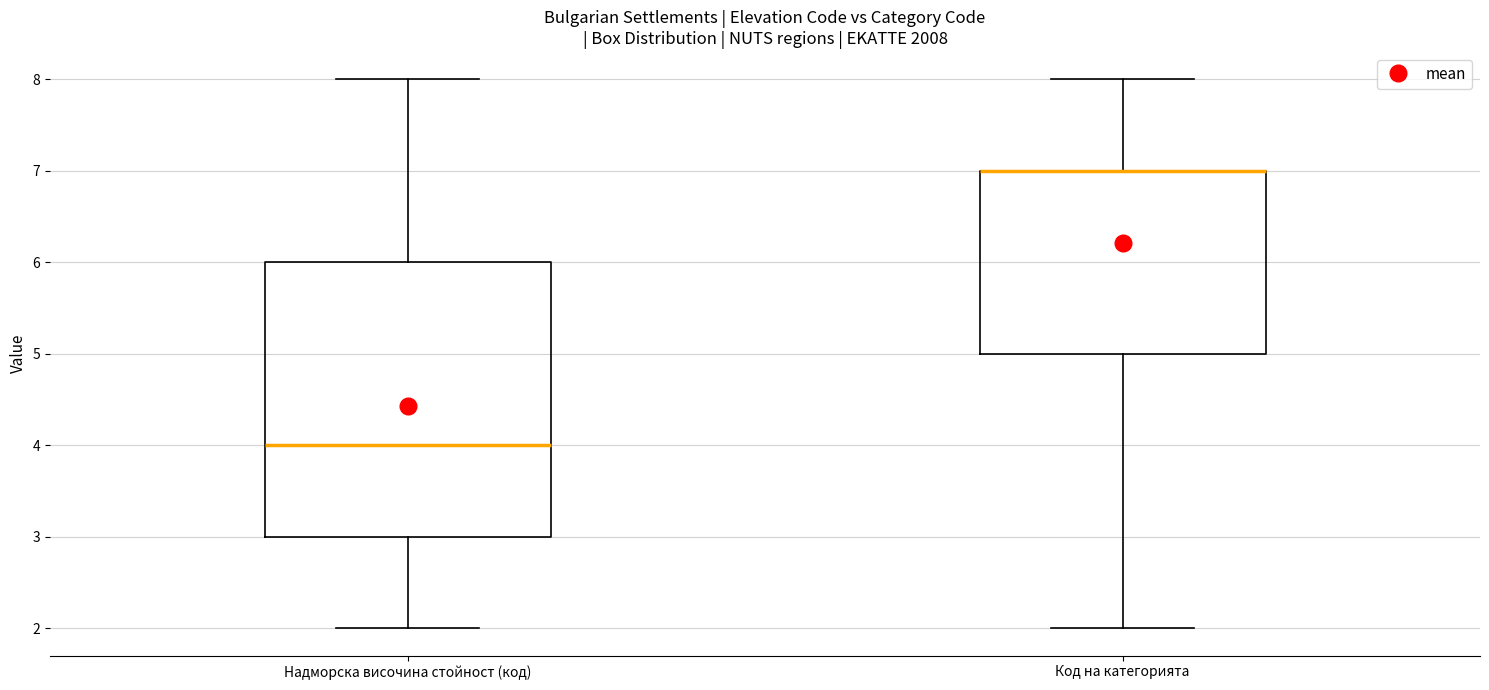

Where is the upper edge of the box for Код на категорията on the y-axis? The values are not printed on the chart, so give them approximately, as read against the axis.

7